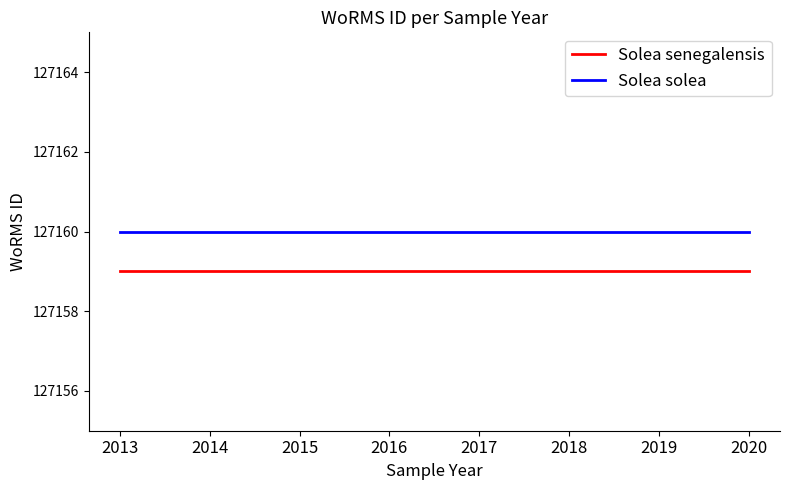

What are all the series names shown in the legend?

Solea senegalensis, Solea solea